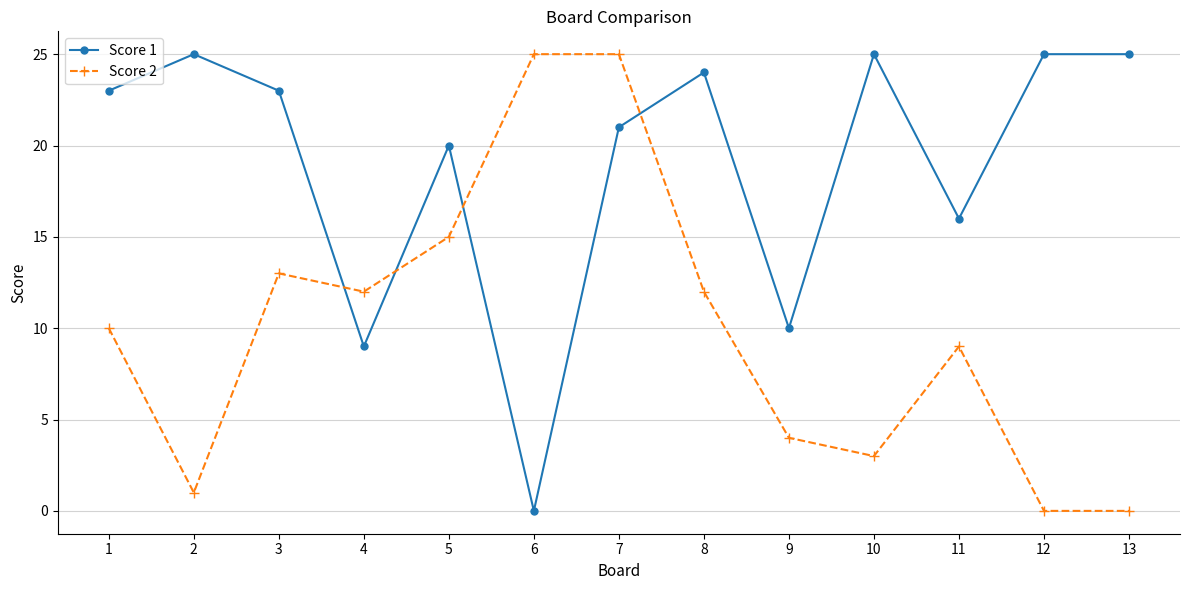

What are all the series names shown in the legend?

Score 1, Score 2